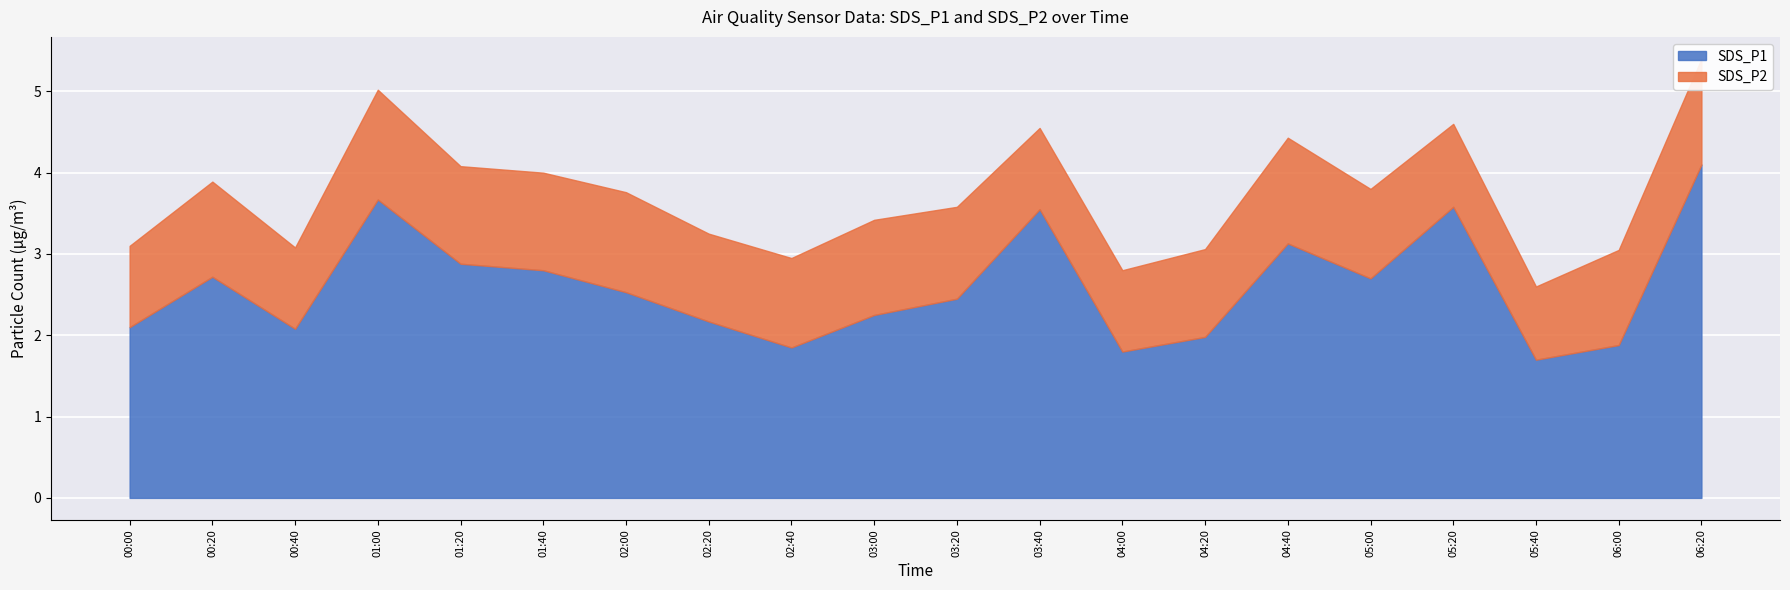

Which label corresponds to the largest value in the chart?

06:20